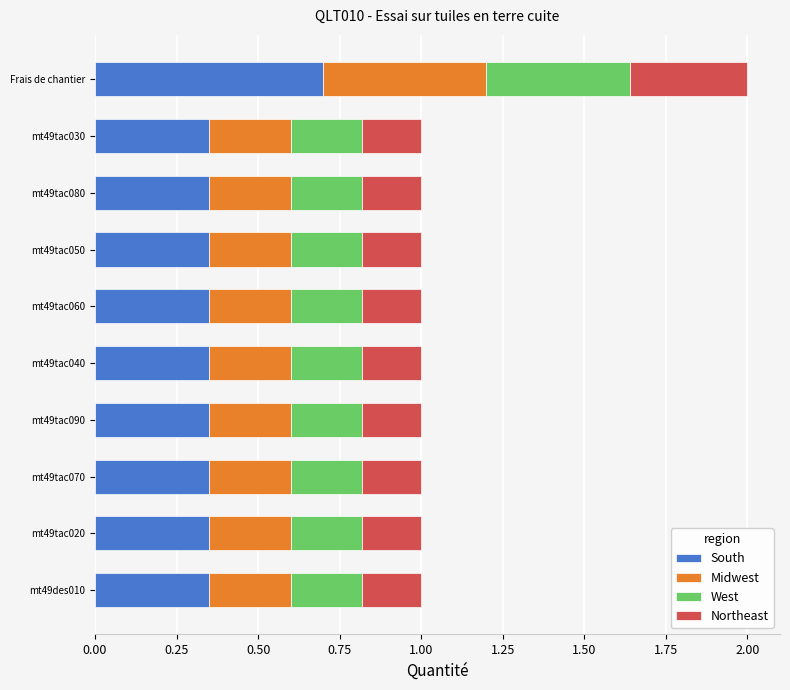

What is the maximum value for South?

0.7